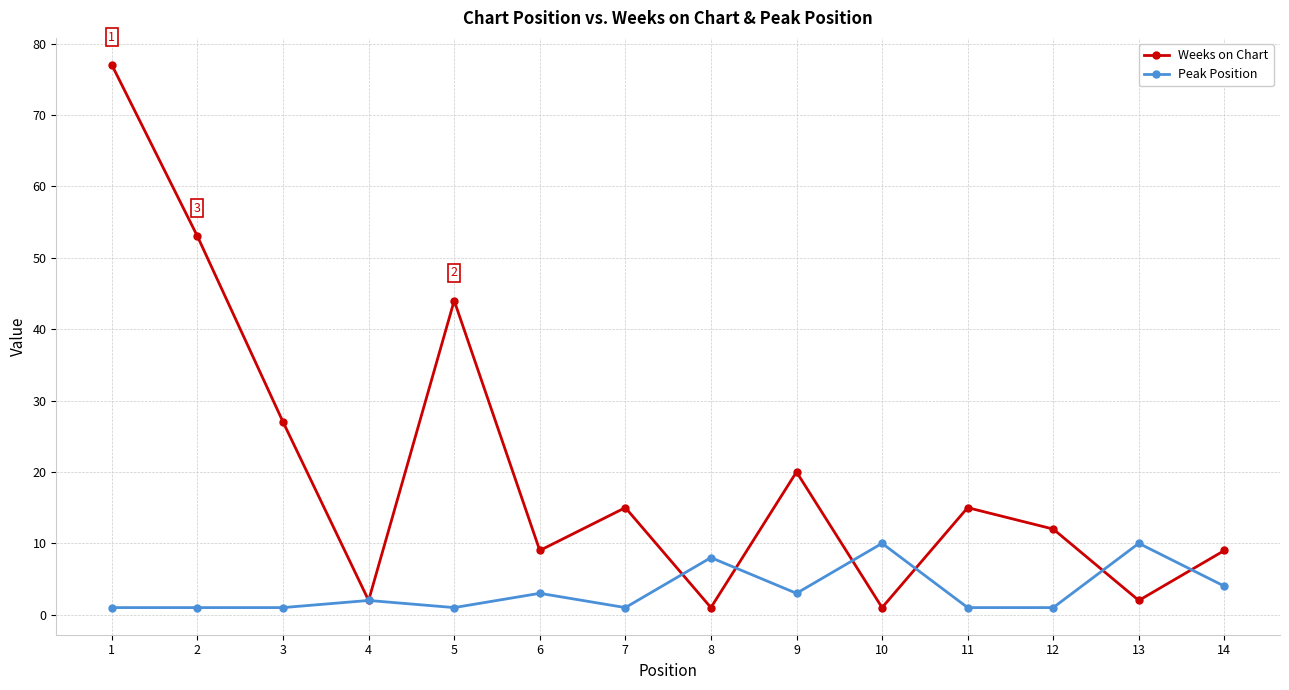

Does the chart have visible grid lines?

Yes